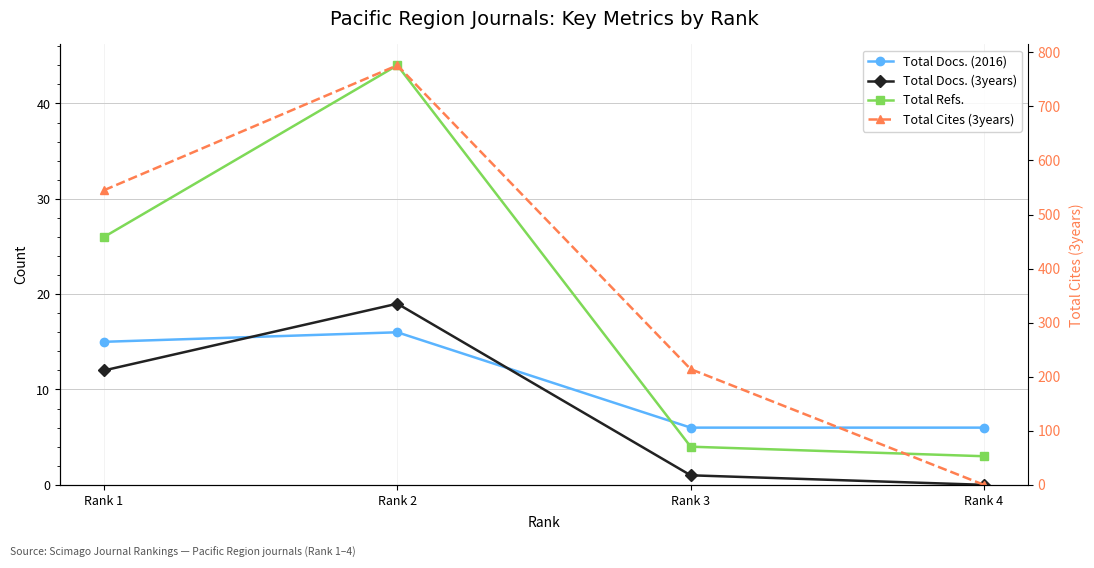

Is this an area chart (filled region under the line)?

No